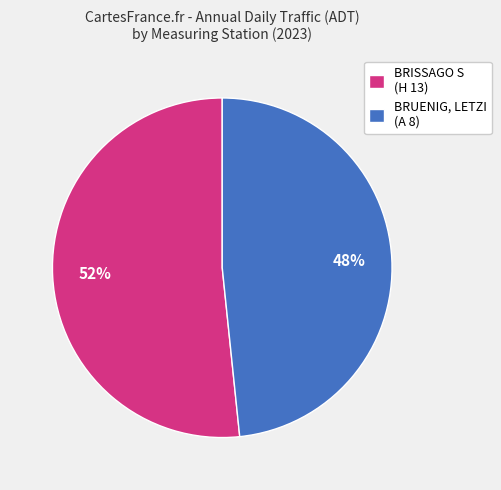

Which category has the biggest portion of the pie?

BRISSAGO S (H 13)